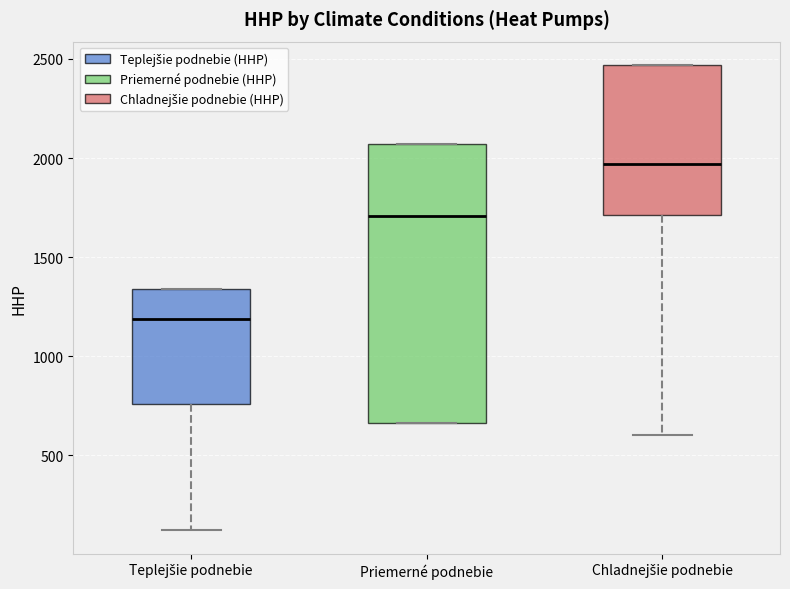

Which box is the tallest, from its lower edge to its upper edge?

Priemerné podnebie